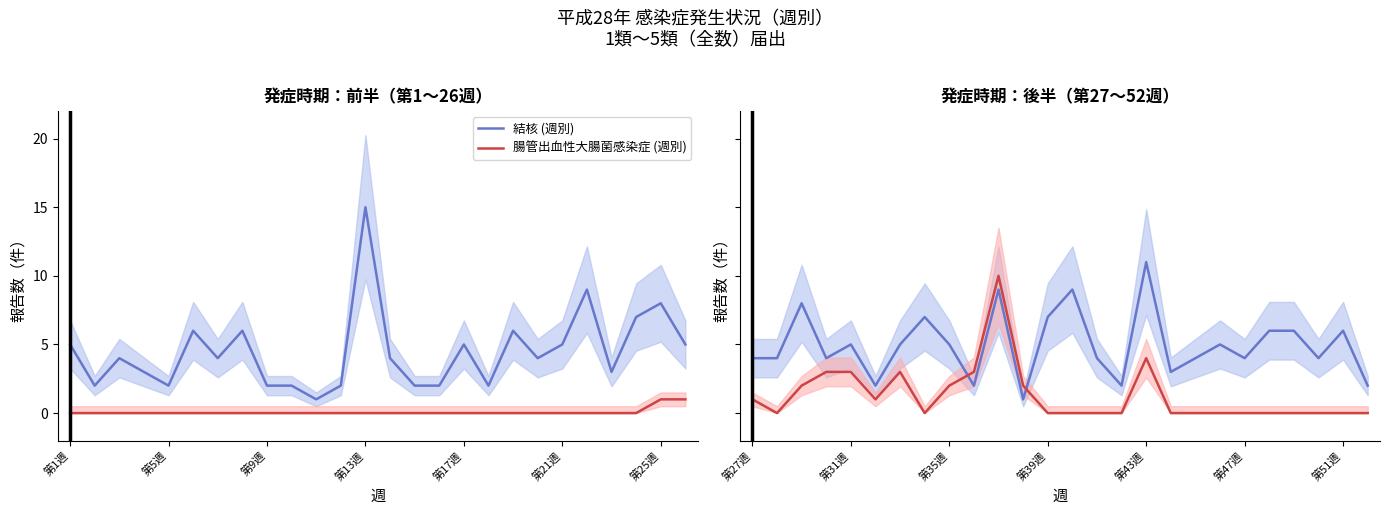

How many times do 腸管出血性大腸菌感染症 (週別) and 結核 (週別) cross each other?

2